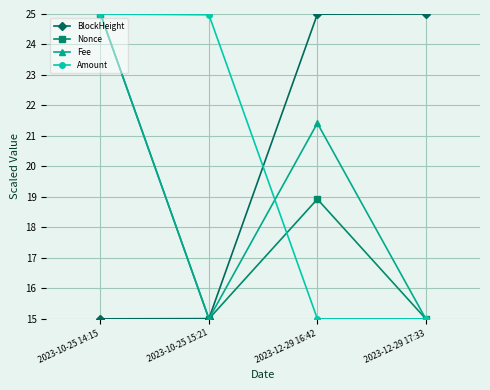

What is the sum of all Amount values?

80.0